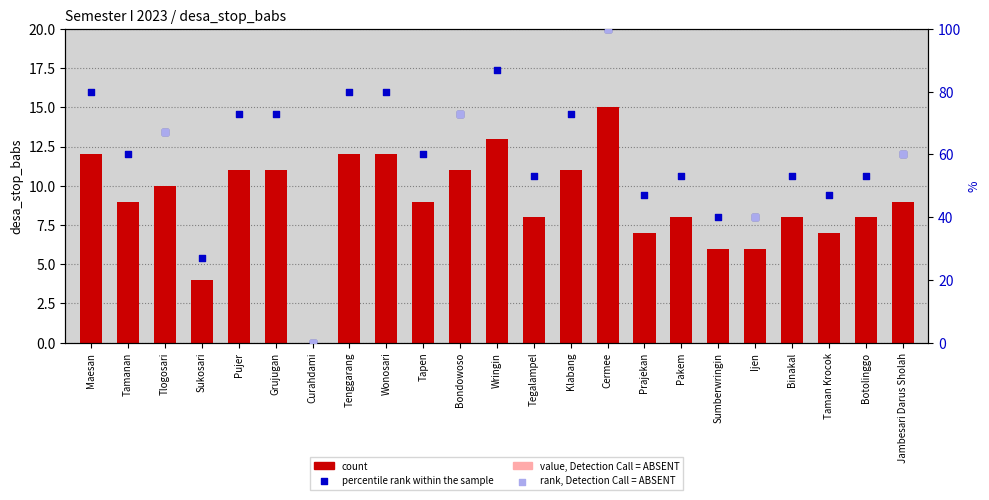

Approximately how many times larger is the value at Botolinggo compared to Jambesari Darus Sholah?

0.9